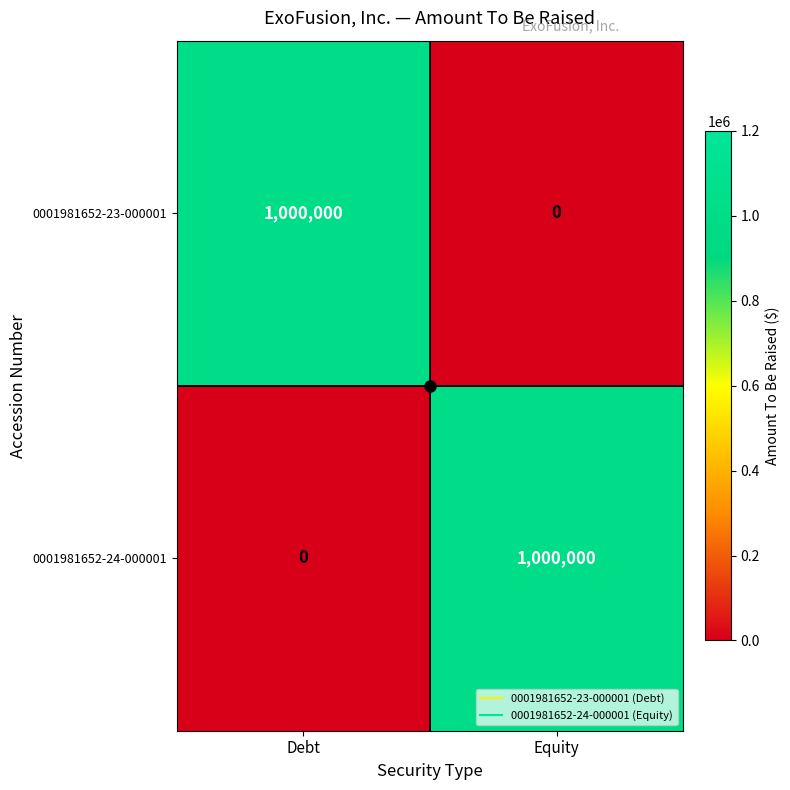

The 0001981652-24-000001 series shows 402276 at Debt. True or false?

False